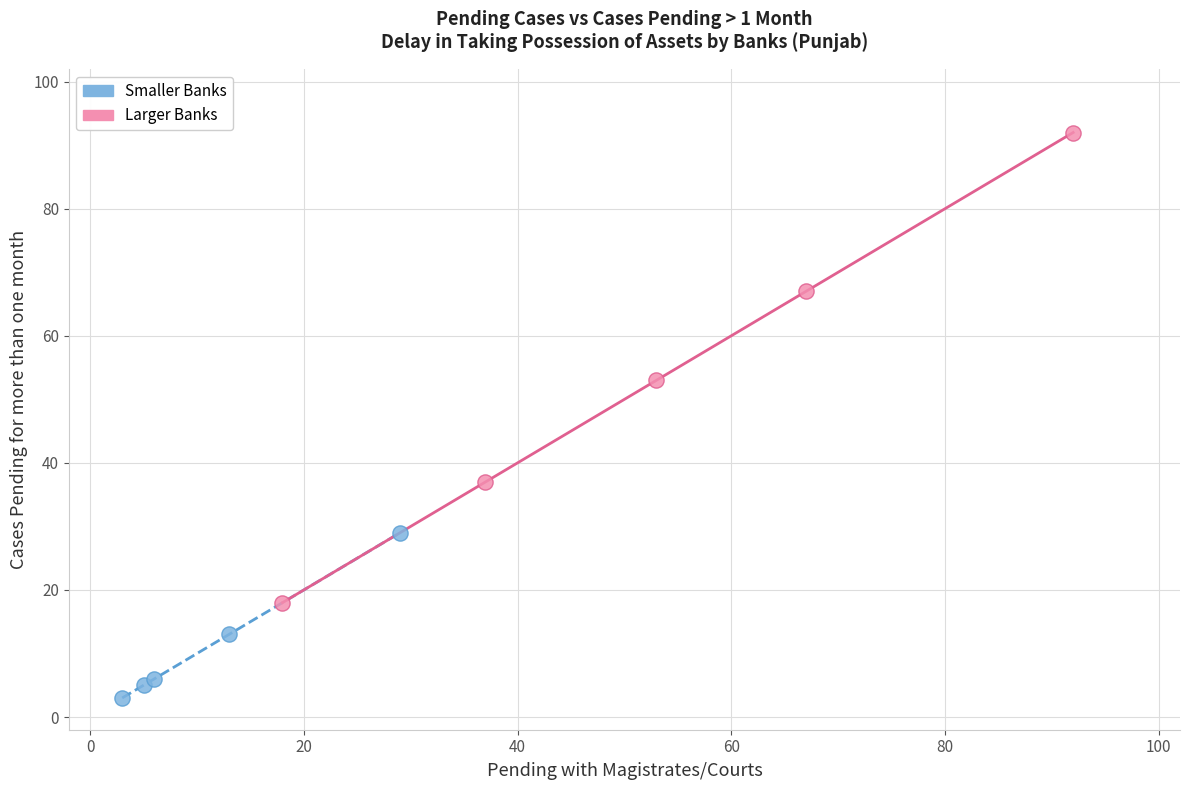

Which series reaches the minimum Y coordinate?

Smaller Banks